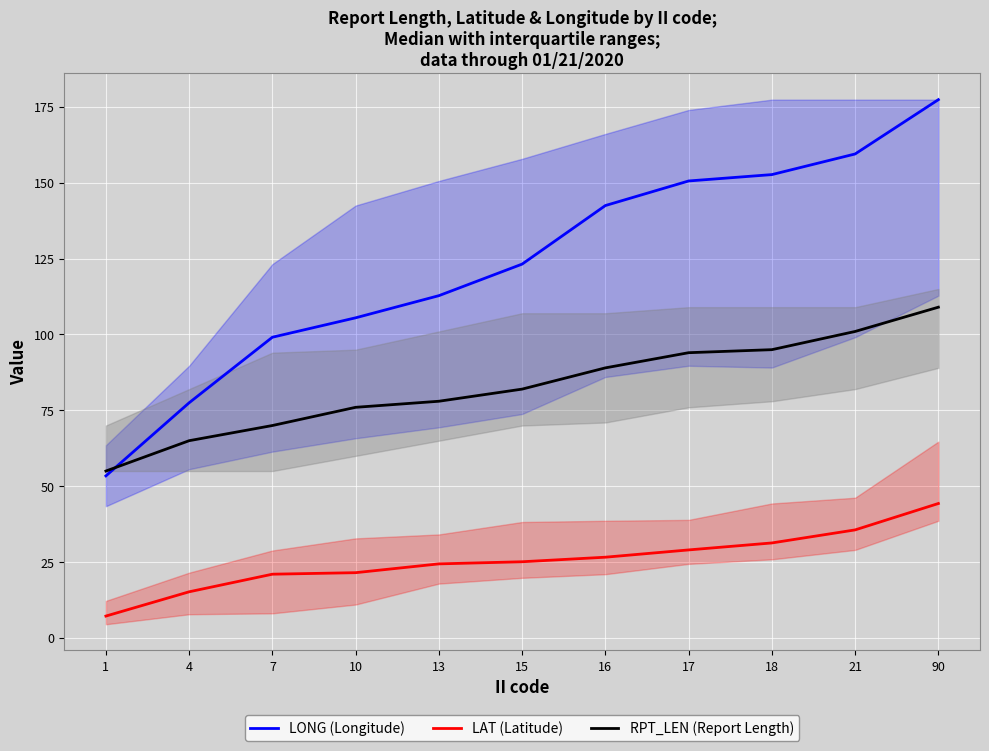

Which category has the lowest value in the RPT_LEN (Report Length) series?

1